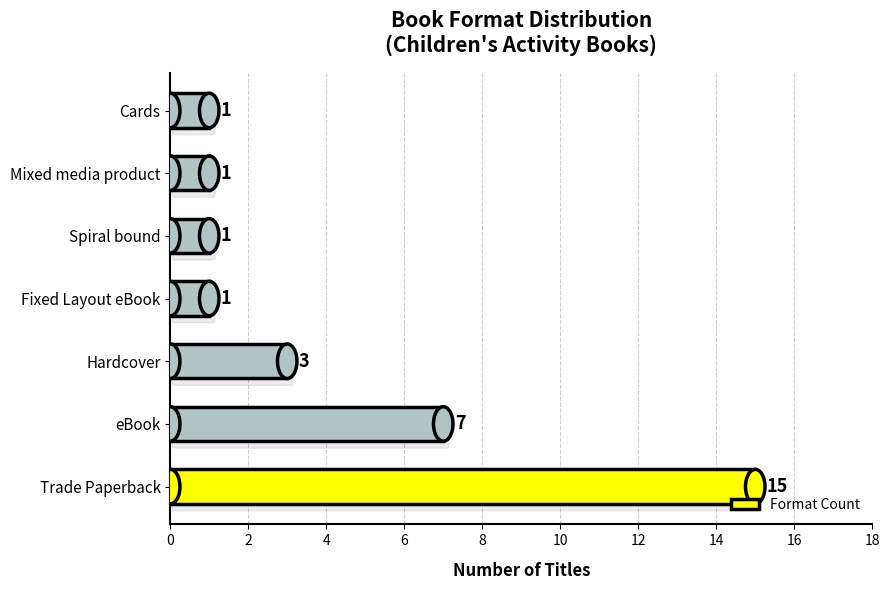

How many values are between 1 and 7?

6